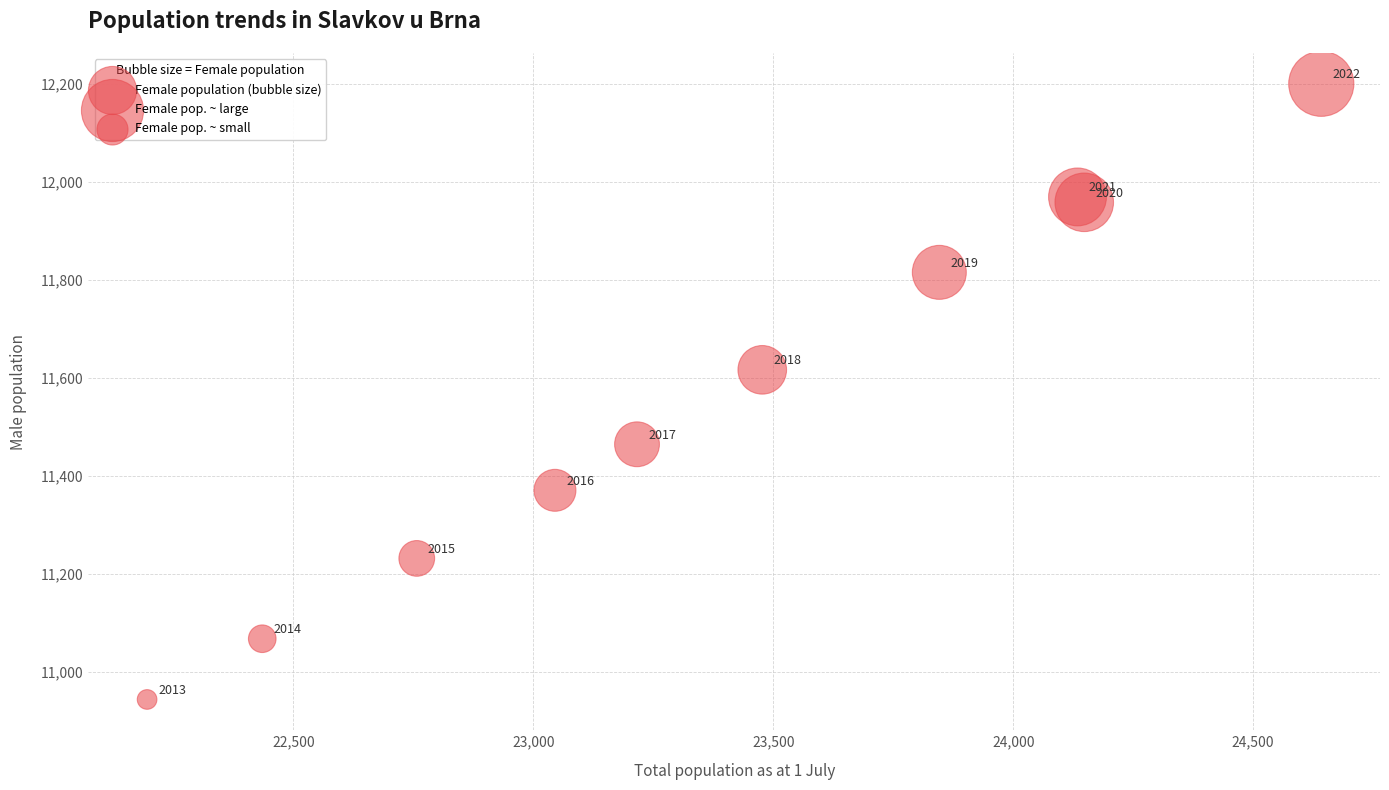

What Y value in the scatter plot is closest to 11571?

11616